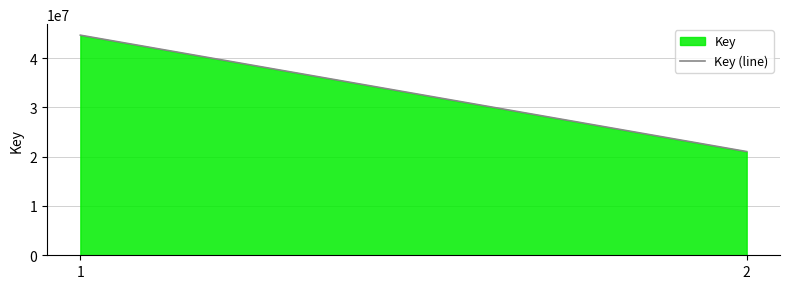

What is the average value?

32839546